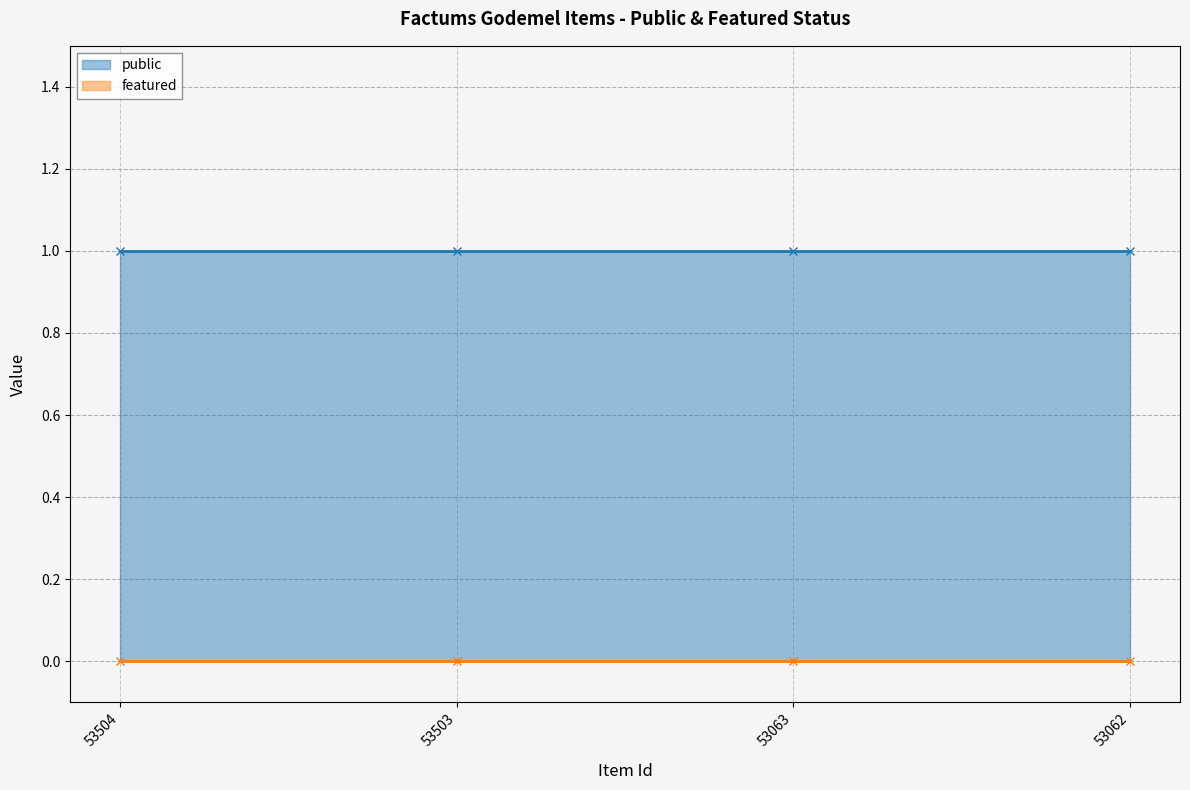

The public series shows 2 at 53504. True or false?

False